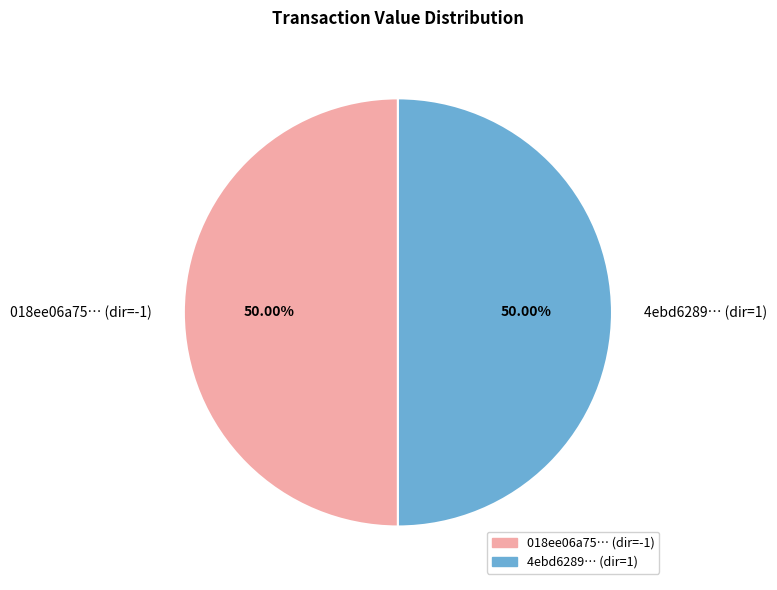

How many slices are in this pie chart?

2